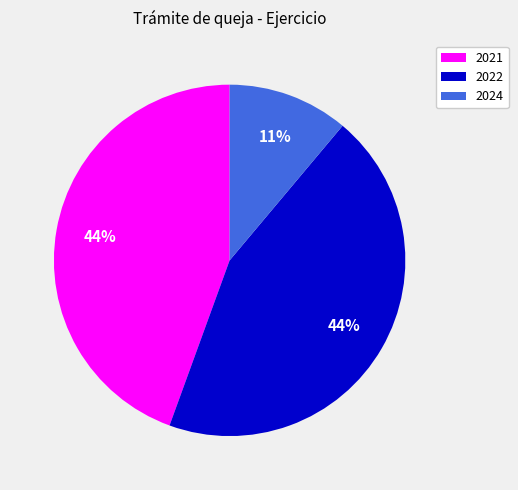

To the nearest percent, what is the difference between the 2022 and 2024 slice percentages?

33%